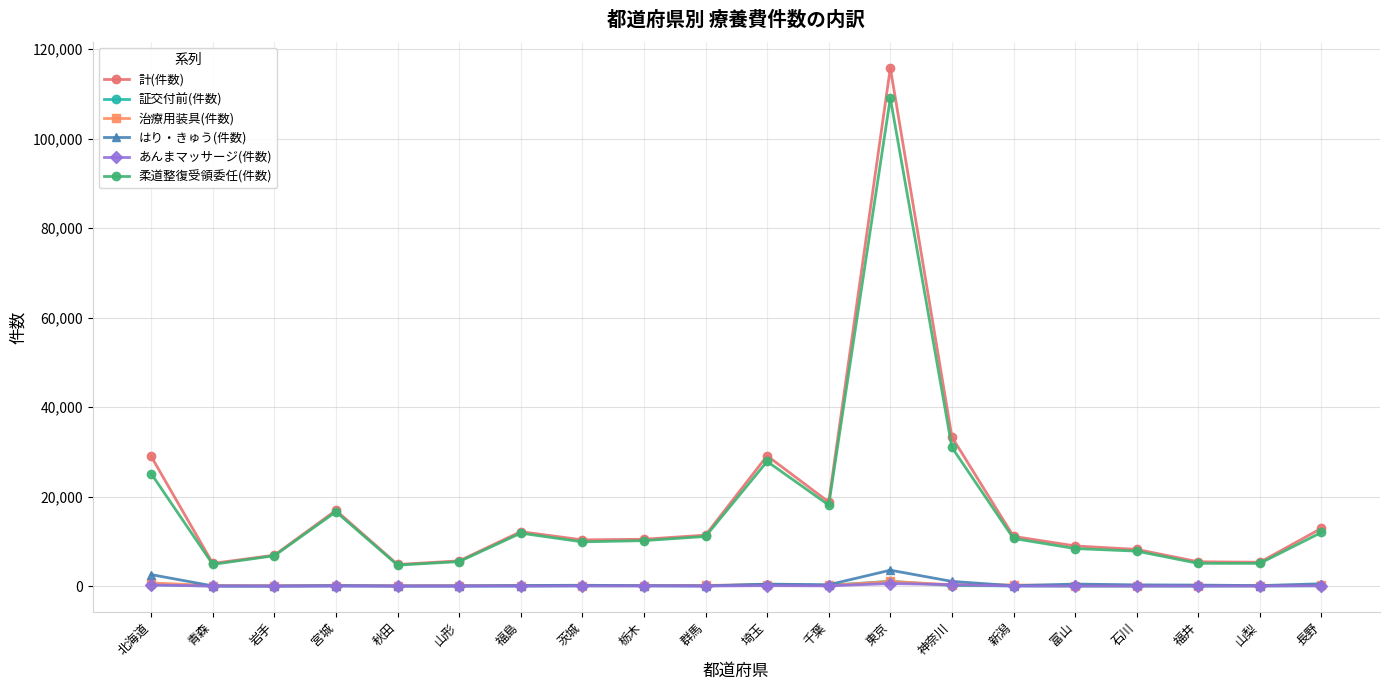

What is the spread (max minus min) of values at 山形?

5626